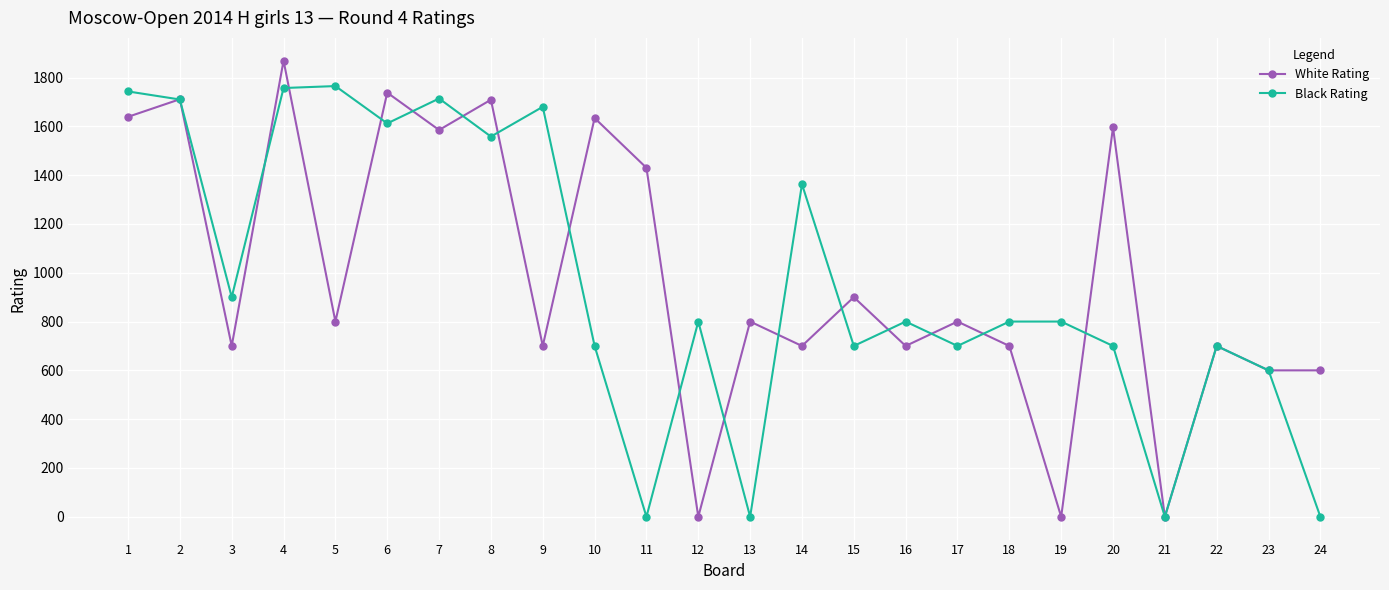

How many interior local peaks does the White Rating series have?

10